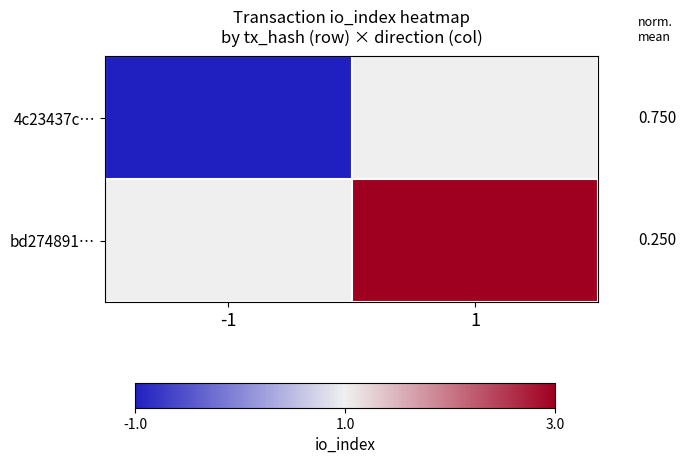

Rank the series by their maximum value, from lowest to highest.

4c23437c…, bd274891…